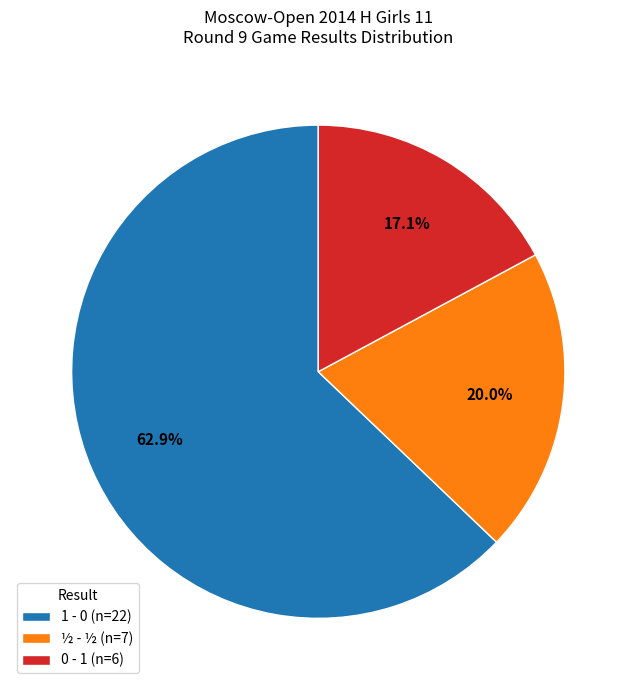

What is the total percentage of ½ - ½ (n=7) and 0 - 1 (n=6)?

37.1%